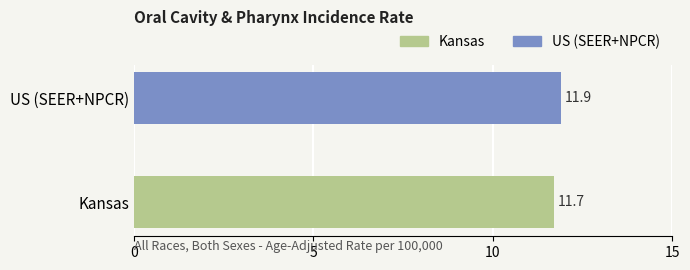

Which series has the largest range (max minus min)?

Kansas